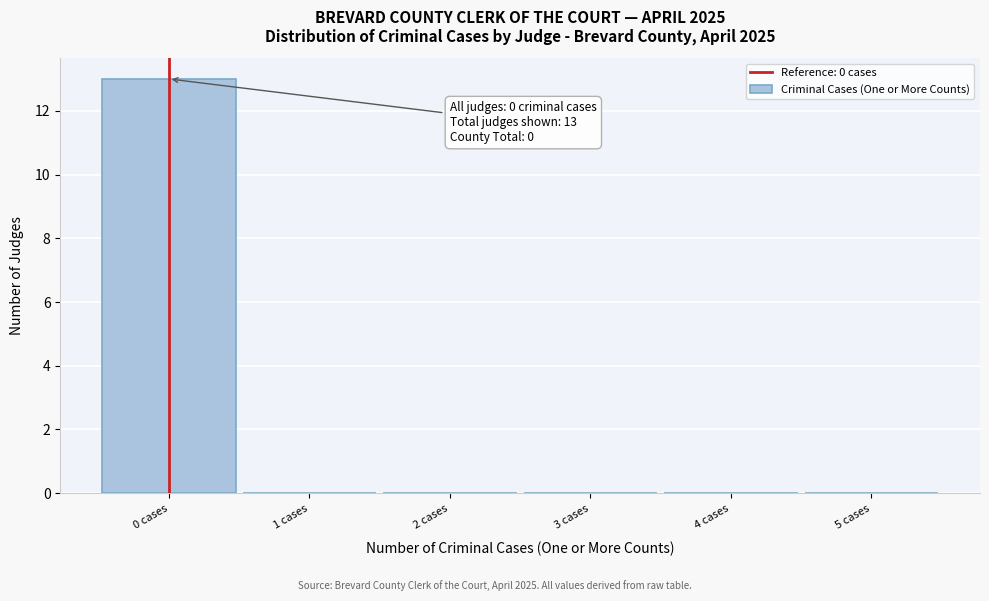

Over which range of the x-axis is the bar tallest?

-0.5 to 0.5